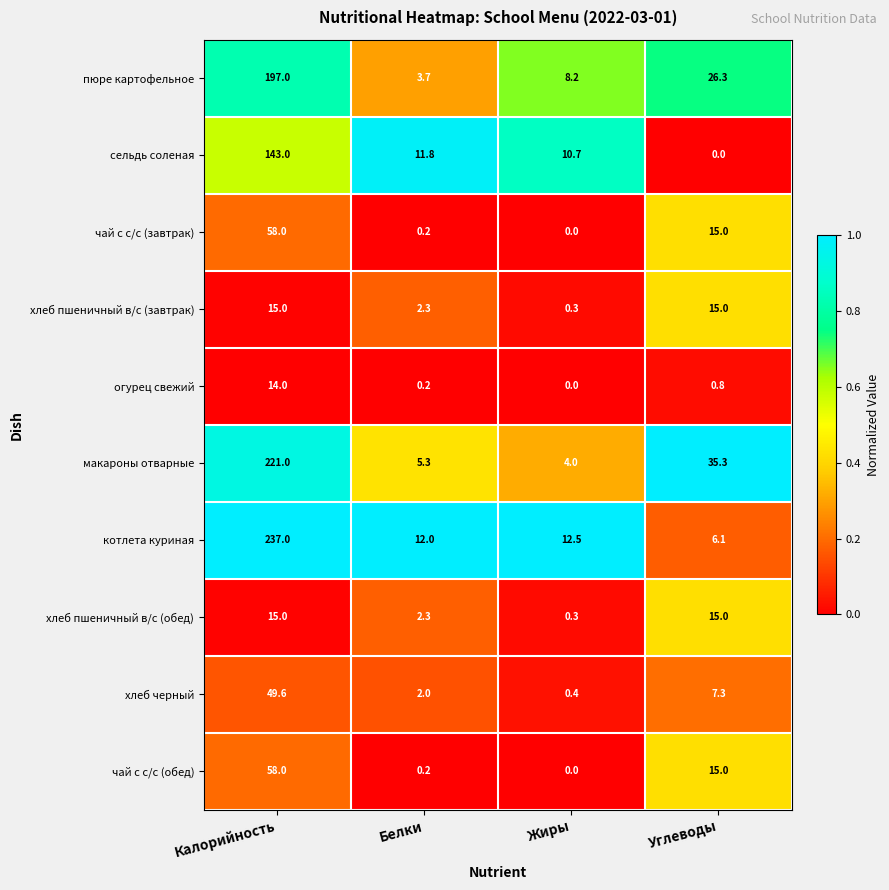

Which series has the largest total across all categories?

котлета куриная